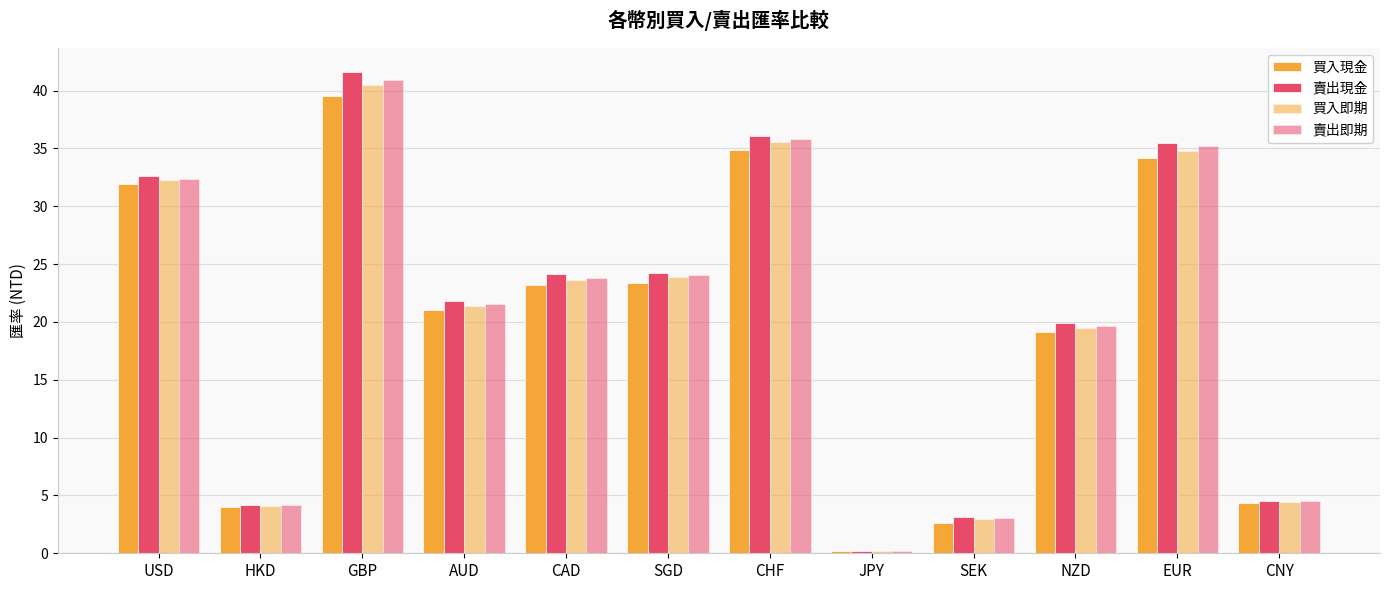

Between SGD and CHF, which is larger?

CHF